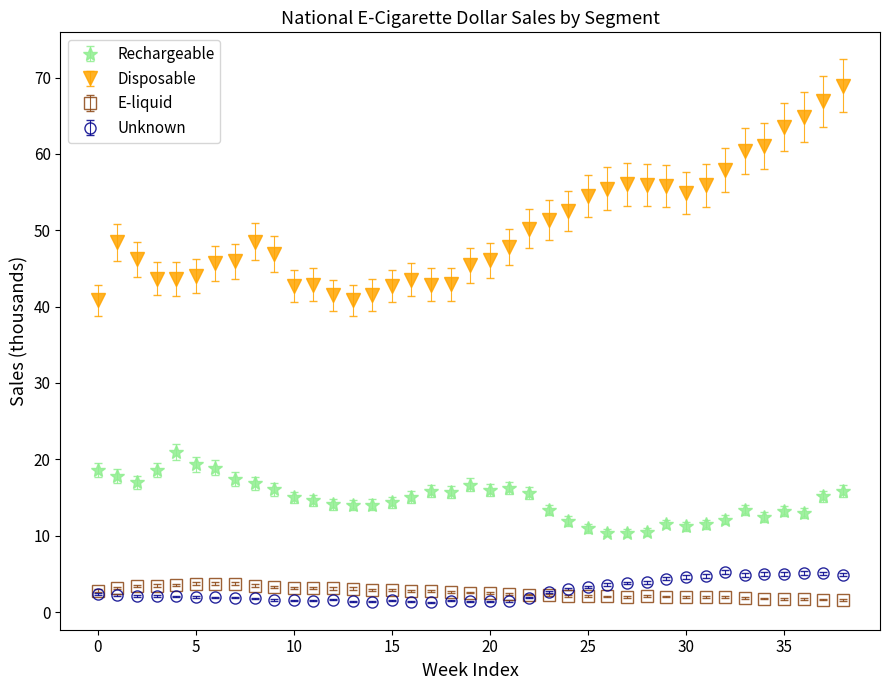

Which series has the largest total across all categories?

Disposable